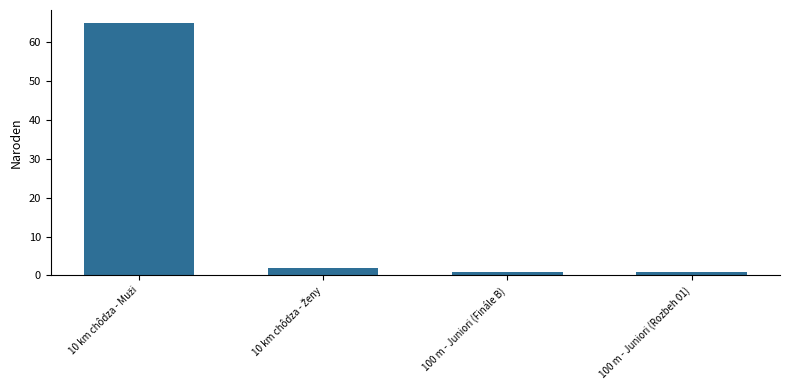

What is the greatest value displayed?

65